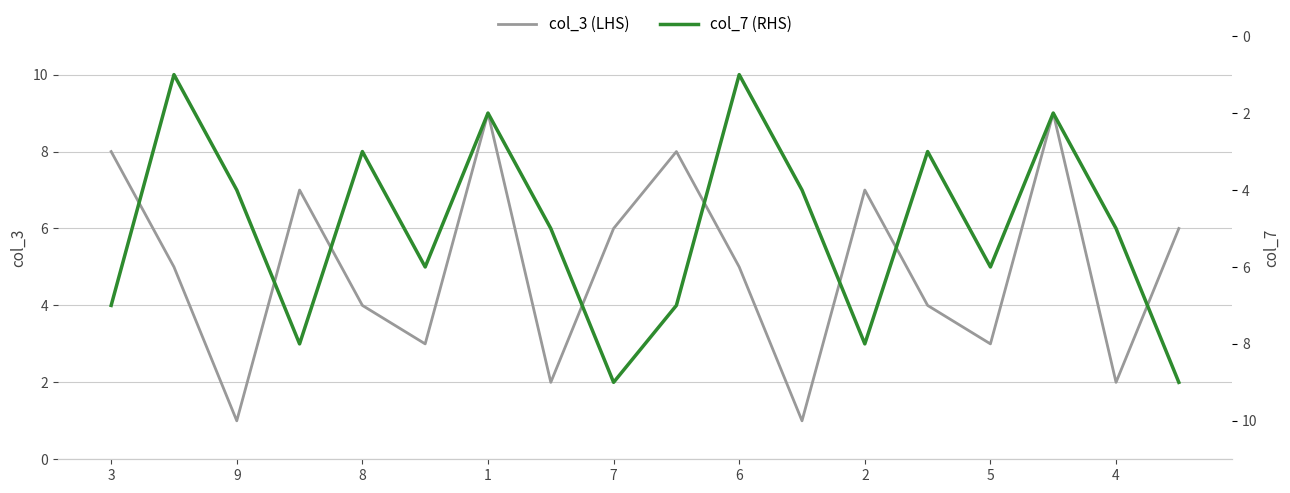

At which category does col_3 (LHS) reach its first local valley?

9